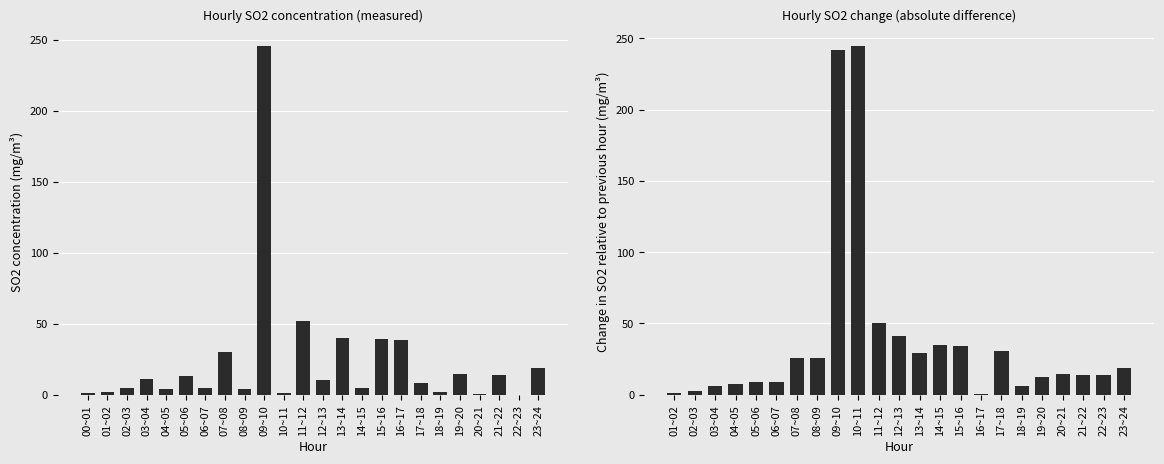

The value at 15~16 is 62.4. True or false?

False